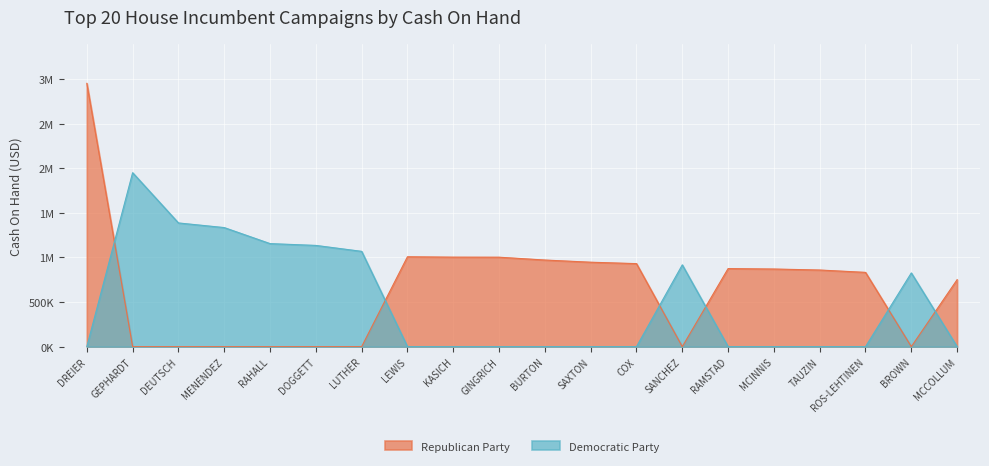

List the series in order of their overall mean, lowest first.

Democratic Party, Republican Party